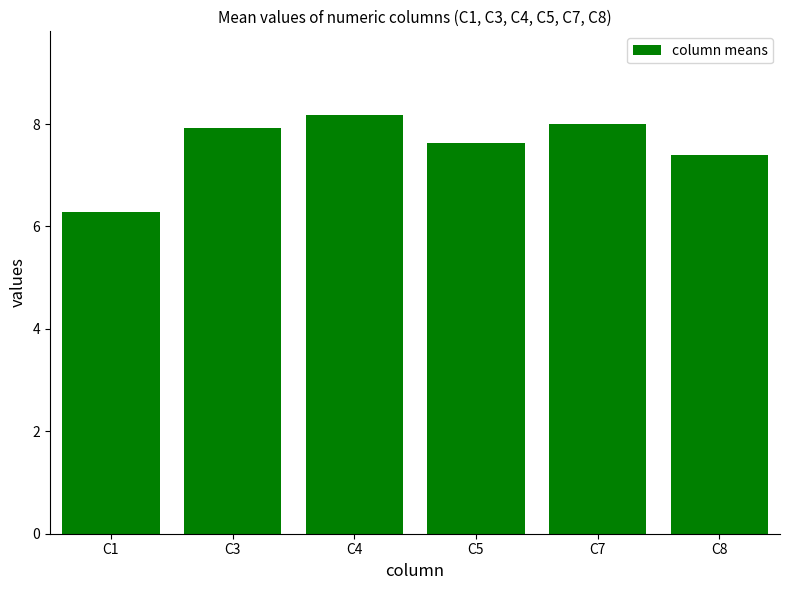

What is the value of the 4th bar from the left?

7.6